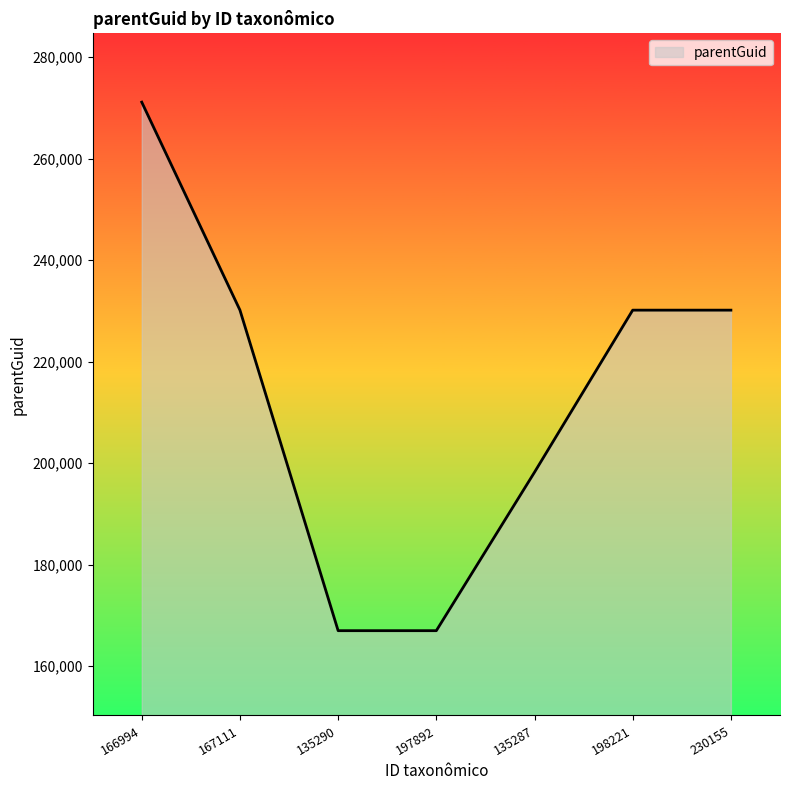

Approximately how many times larger is the value at 135290 compared to 167111?

0.7